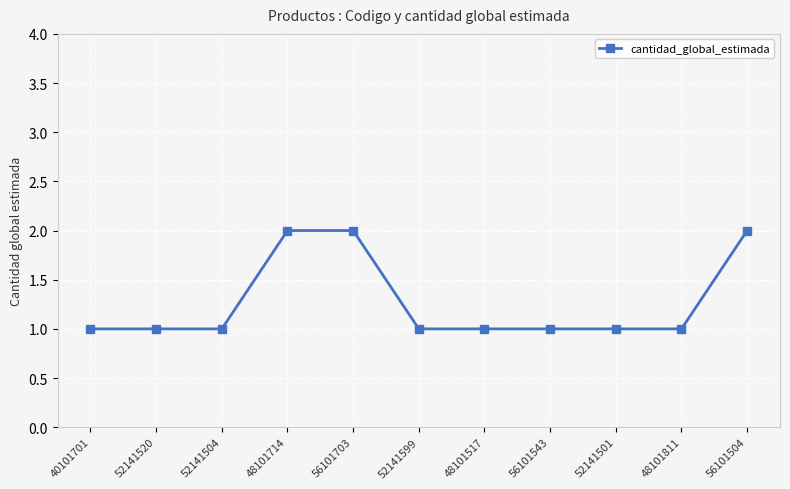

Reading right to left, transcribe all the data shown in this chart.

56101504=2	48101811=1	52141501=1	56101543=1	48101517=1	52141599=1	56101703=2	48101714=2	52141504=1	52141520=1	40101701=1